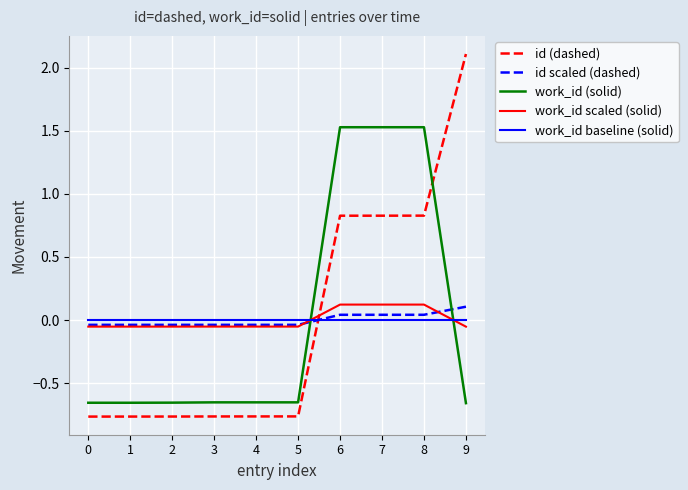

How many categories are shown in the chart?

10